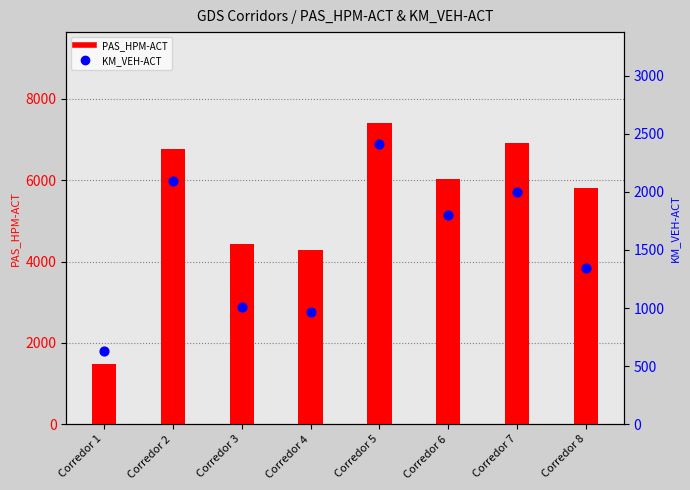

What is the total value across all series at Corredor 7?

8911.1